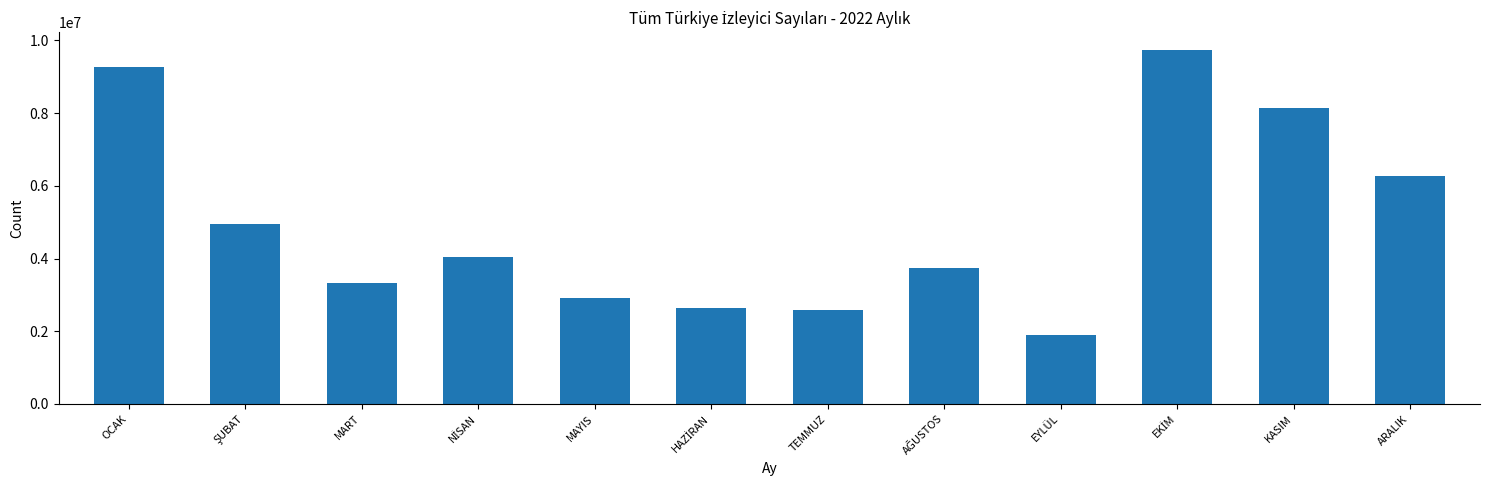

Reading left to right, extract all data points from this chart.

9278669	4957483	3319852	4049026	2923247	2650688	2576289	3735176	1885877	9740336	8128664	6278761